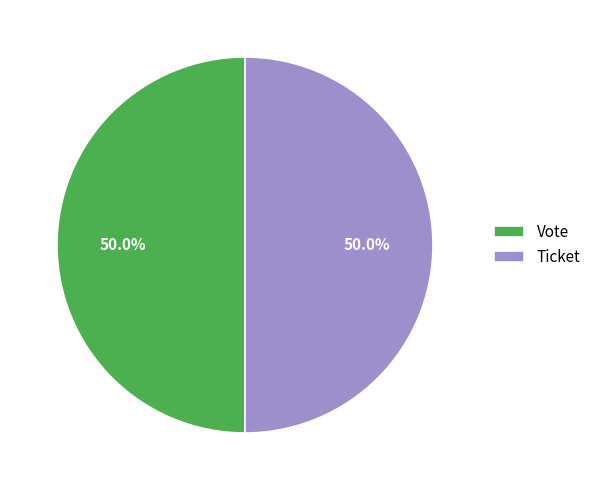

What is the ratio of the value at Ticket to the value at Vote?

1.0